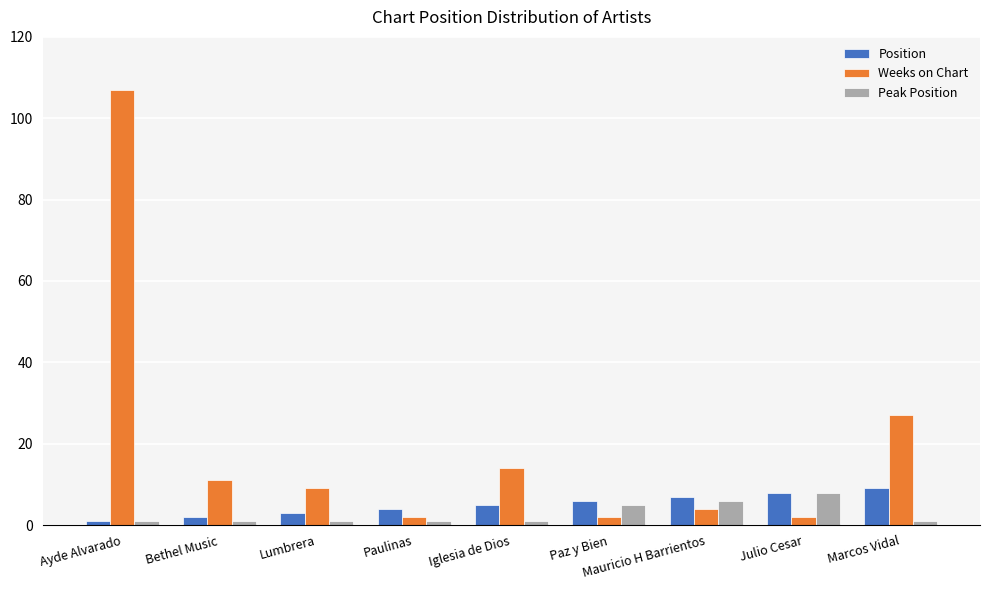

How many values in the Weeks on Chart series are below 9?

4